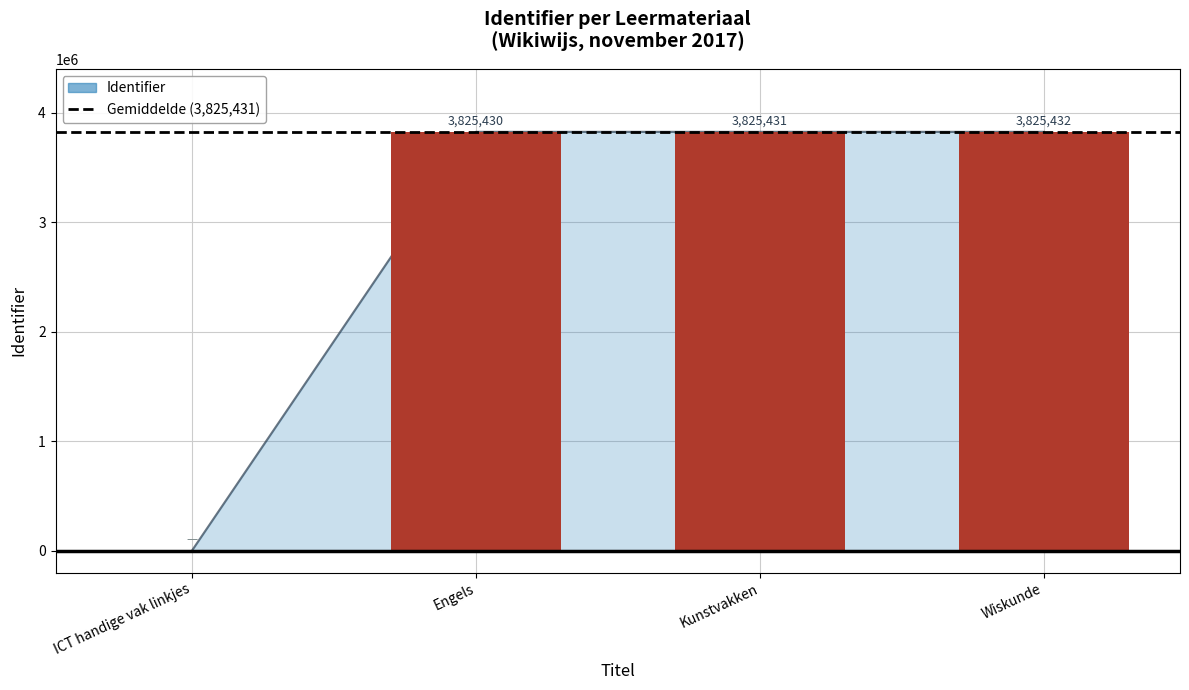

What is the label of the 4th bar from the left?

Wiskunde